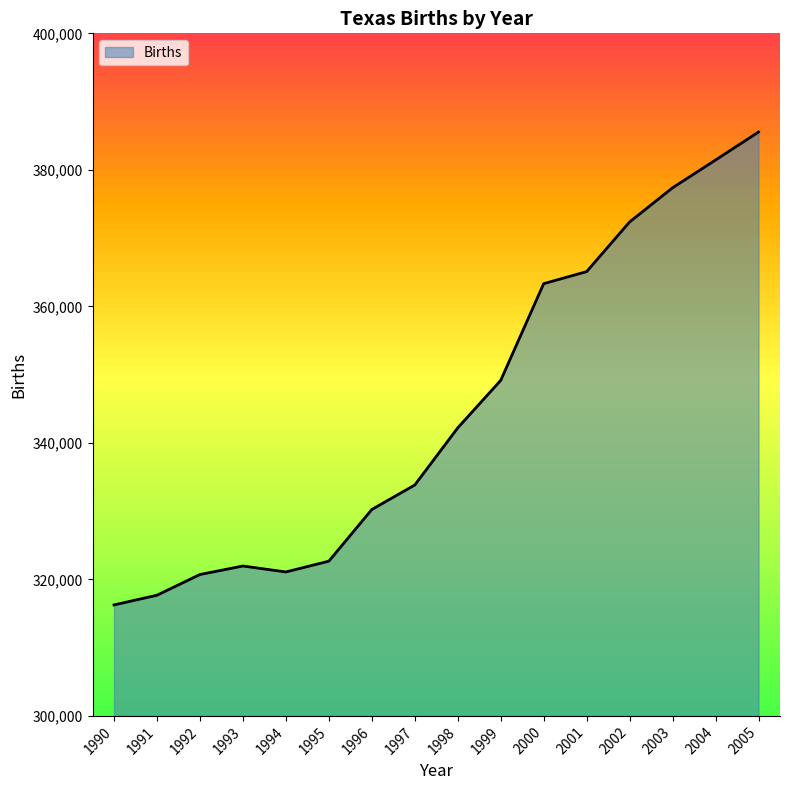

How many interior local valleys (lower than both neighbors) does the data have?

1